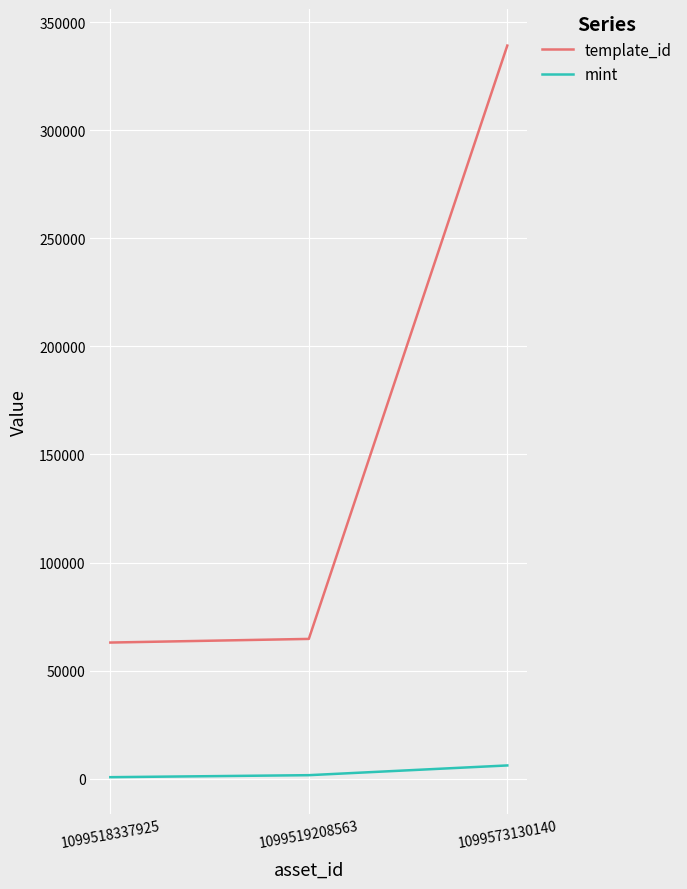

True or false: template_id has a value of 64660 at 1099519208563.

True